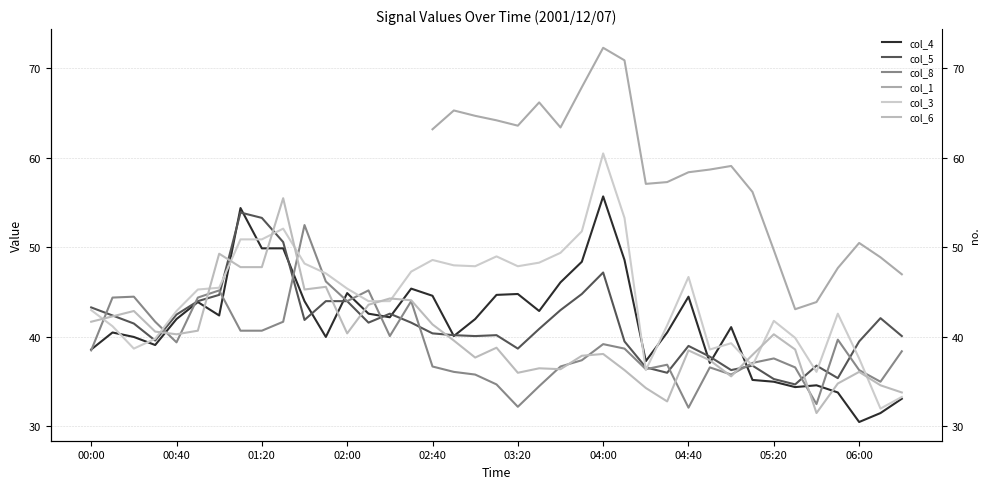

The value of col_5 at 25 is 26.1. True or false?

False